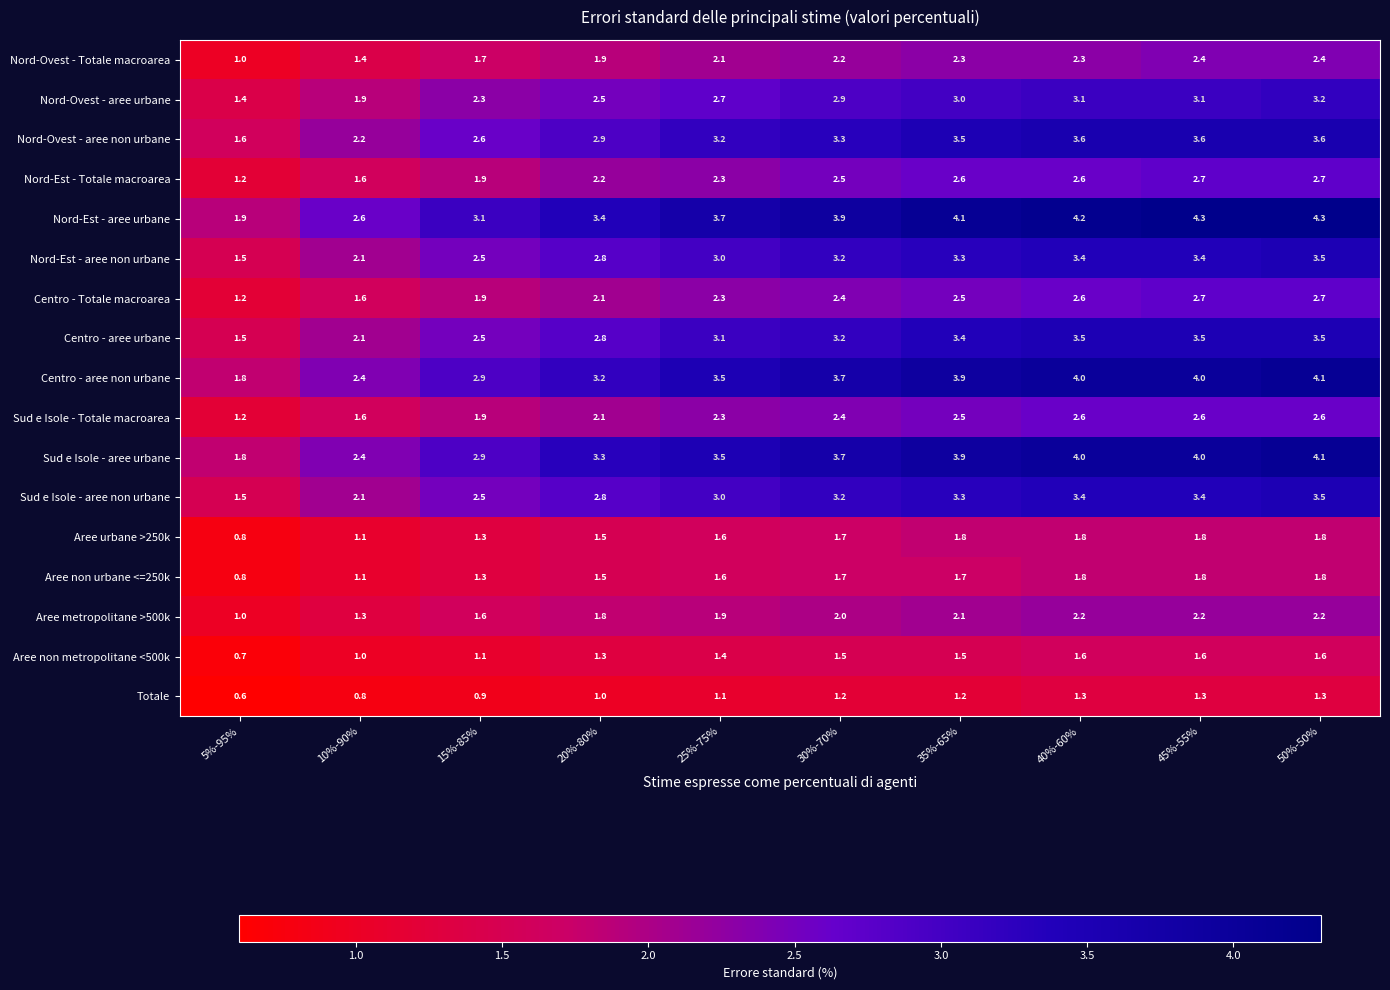

Read the Centro - aree non urbane value at 15%-85%.

2.9